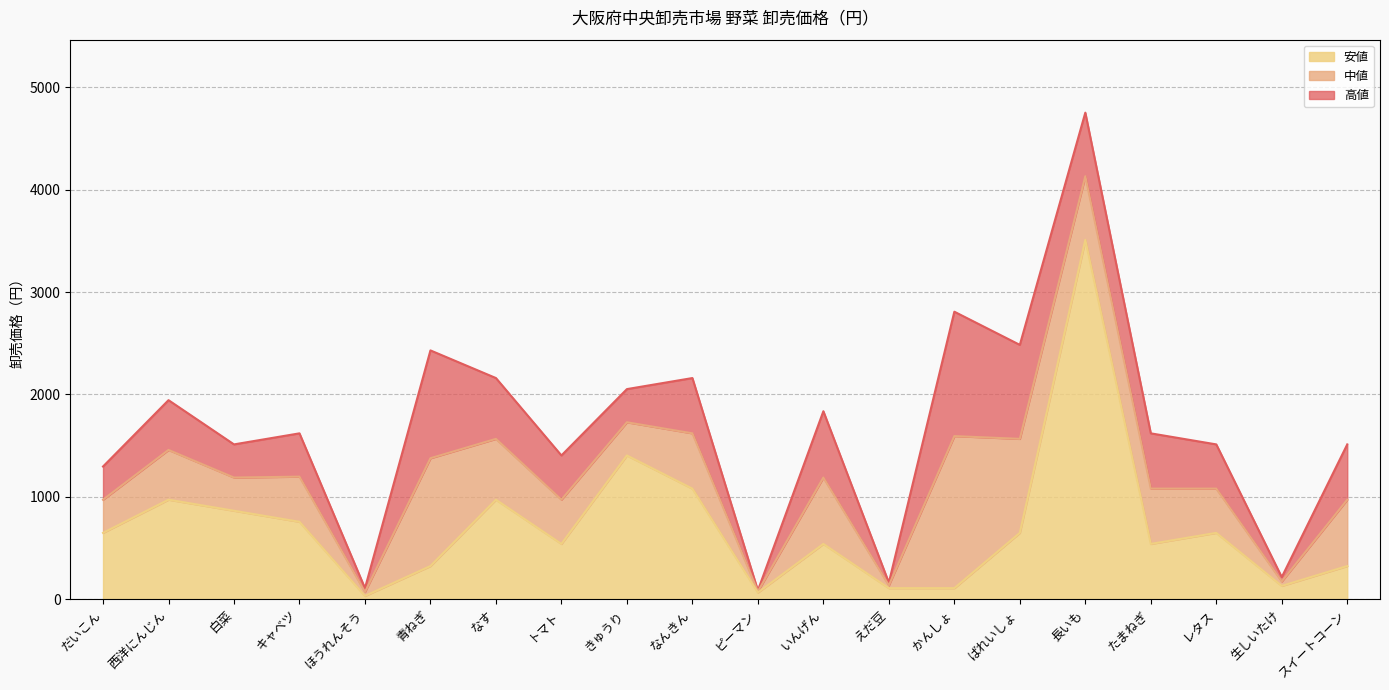

What is the total value across all series at きゅうり?

2052